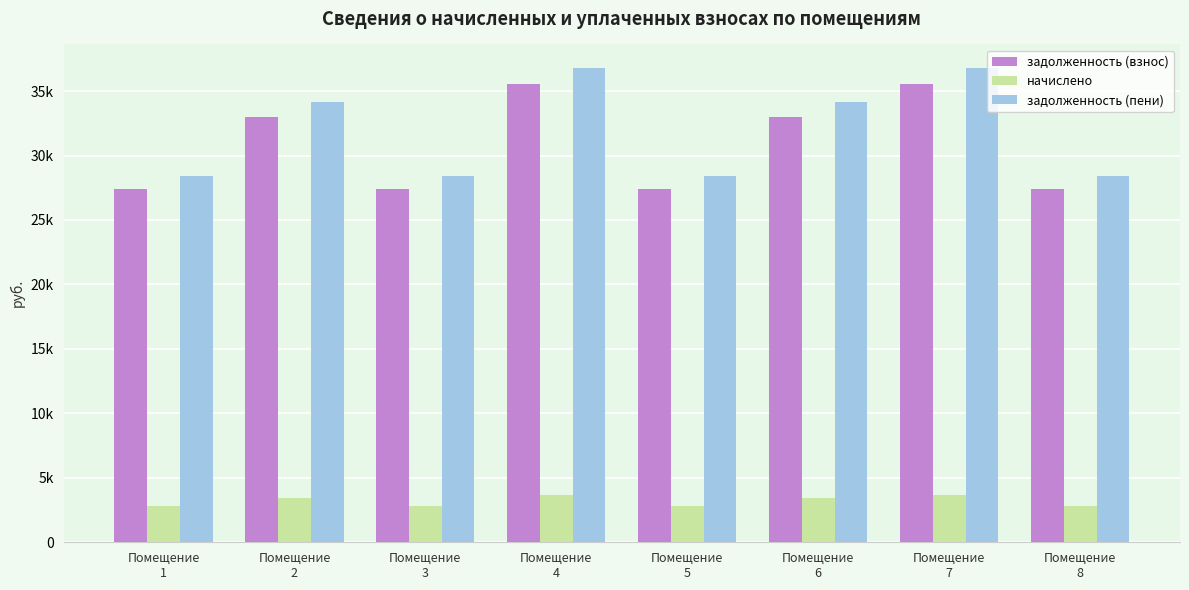

What are all the series names shown in the legend?

задолженность (взнос), начислено, задолженность (пени)